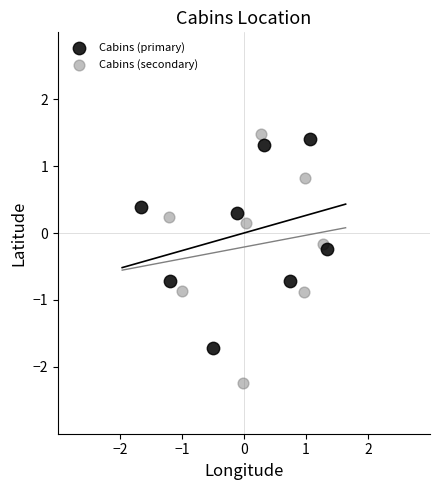

What are all the series names shown in the legend?

Cabins (primary), Cabins (secondary)